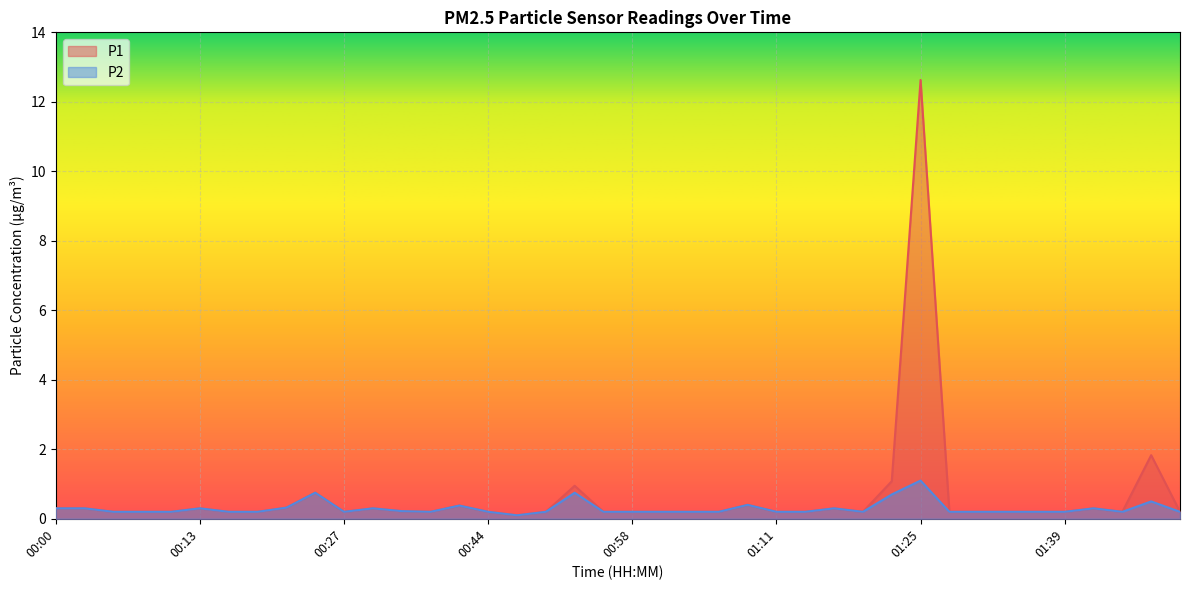

Is it true that P2 equals 0.0 at 00:47?

False